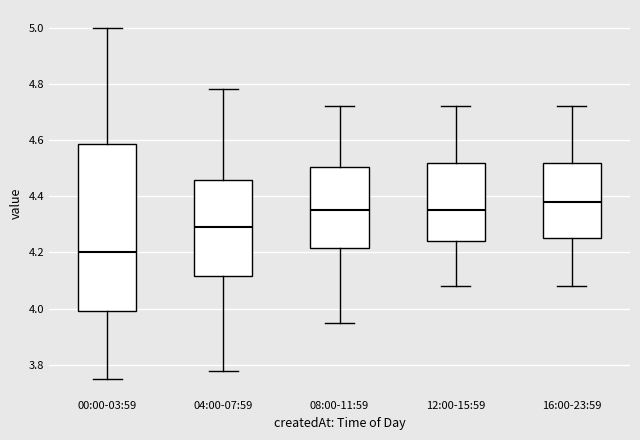

Which box is the tallest, from its lower edge to its upper edge?

00:00-03:59